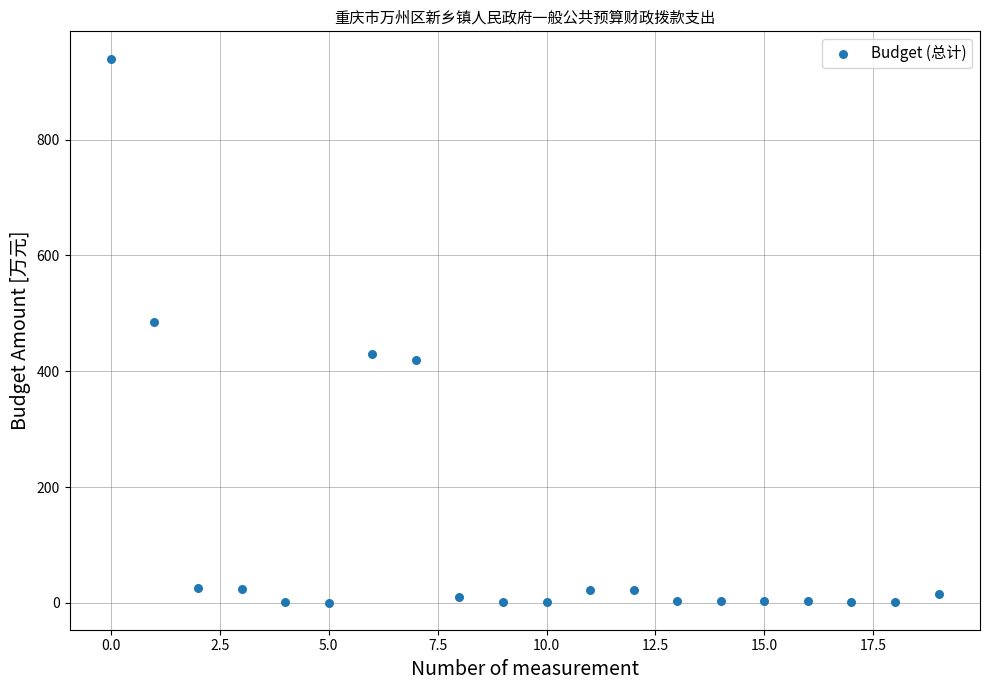

What Y value in the scatter plot is closest to 470?

484.9